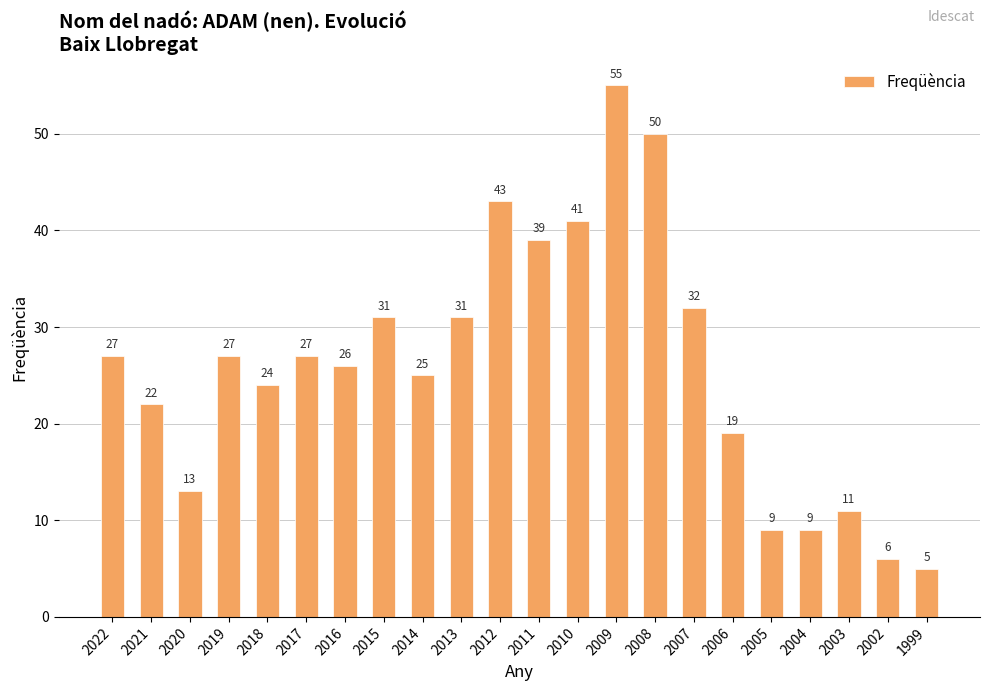

What is the value of the 14th bar from the left?

55